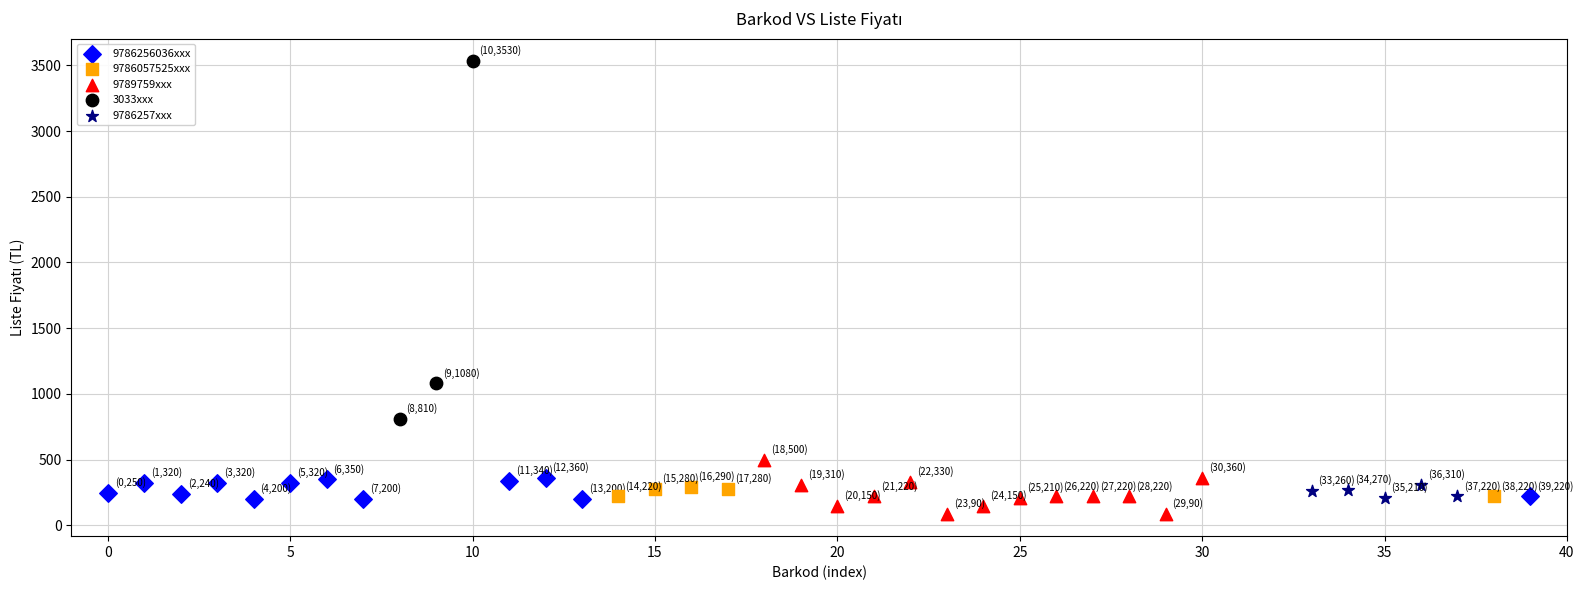

Which series has the largest Y range (max minus min)?

3033xxx